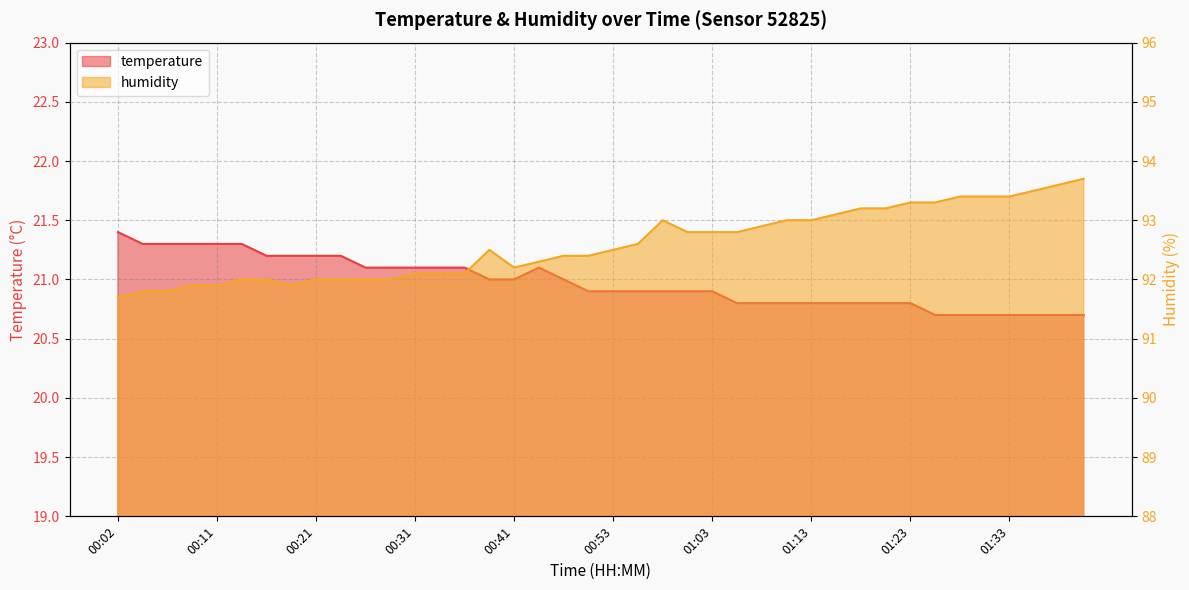

What value does the temperature series have at 01:25?

20.7